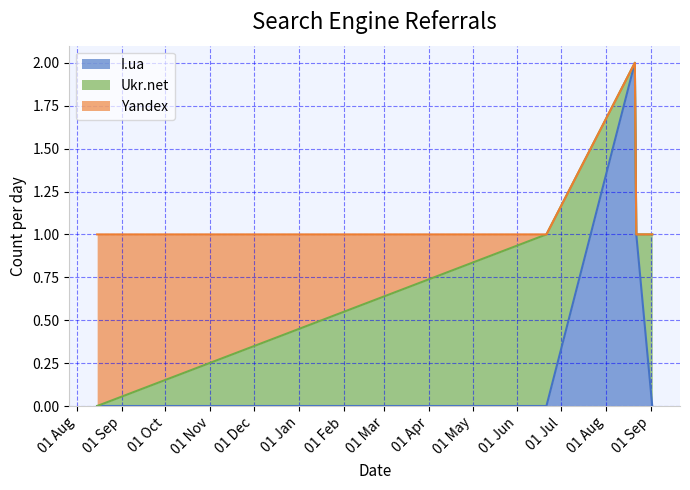

Is it true that I.ua equals 0 at 2013-09-02?

True